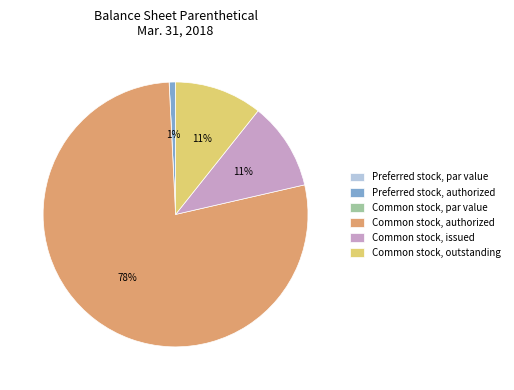

What is the largest slice in the pie chart?

Common stock, authorized